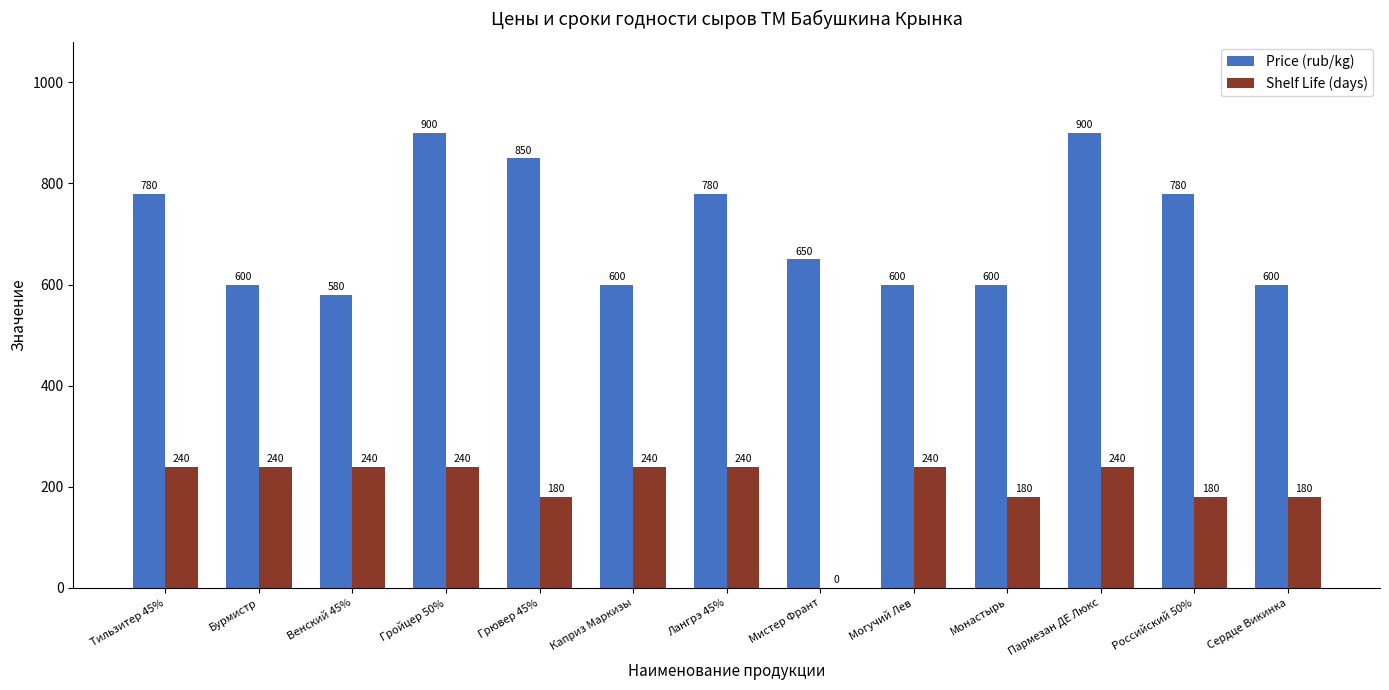

Which series changed the most between Гройцер 50% and Монастырь?

Price (rub/kg)